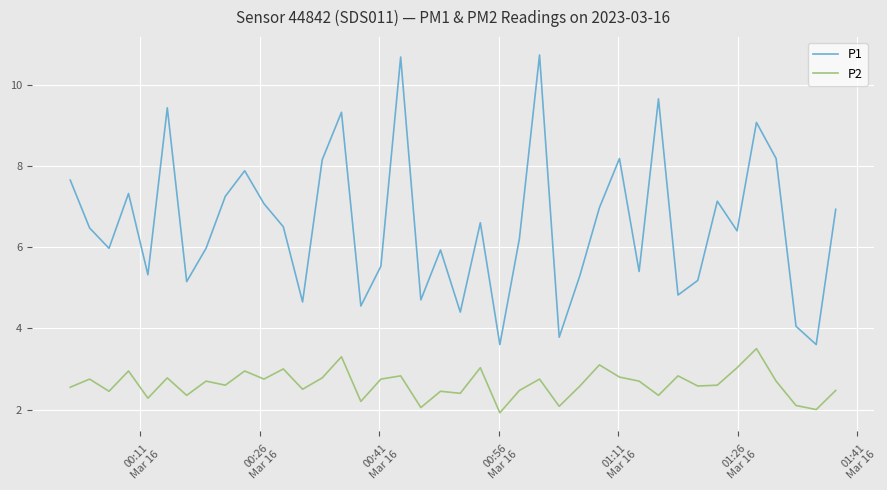

Which series has the largest range (max minus min)?

P1